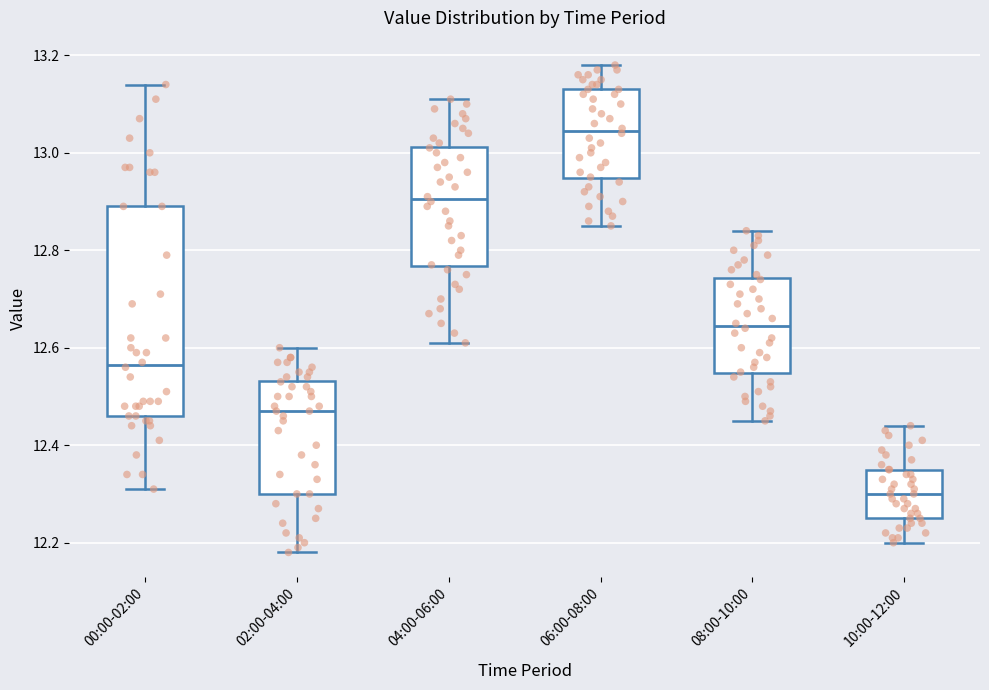

Reading left to right, read every box against the y-axis: the position of its median line, the range the box covers, and the ends of its whiskers. The values are not printed on the chart, so give them approximately, as read against the axis.

00:00-02:00: median 12.56, box 12.46 to 12.90, whiskers 12.32 to 13.14
02:00-04:00: median 12.48, box 12.30 to 12.54, whiskers 12.18 to 12.60
04:00-06:00: median 12.90, box 12.76 to 13.02, whiskers 12.62 to 13.12
06:00-08:00: median 13.04, box 12.94 to 13.14, whiskers 12.86 to 13.18
08:00-10:00: median 12.64, box 12.54 to 12.74, whiskers 12.46 to 12.84
10:00-12:00: median 12.30, box 12.26 to 12.36, whiskers 12.20 to 12.44